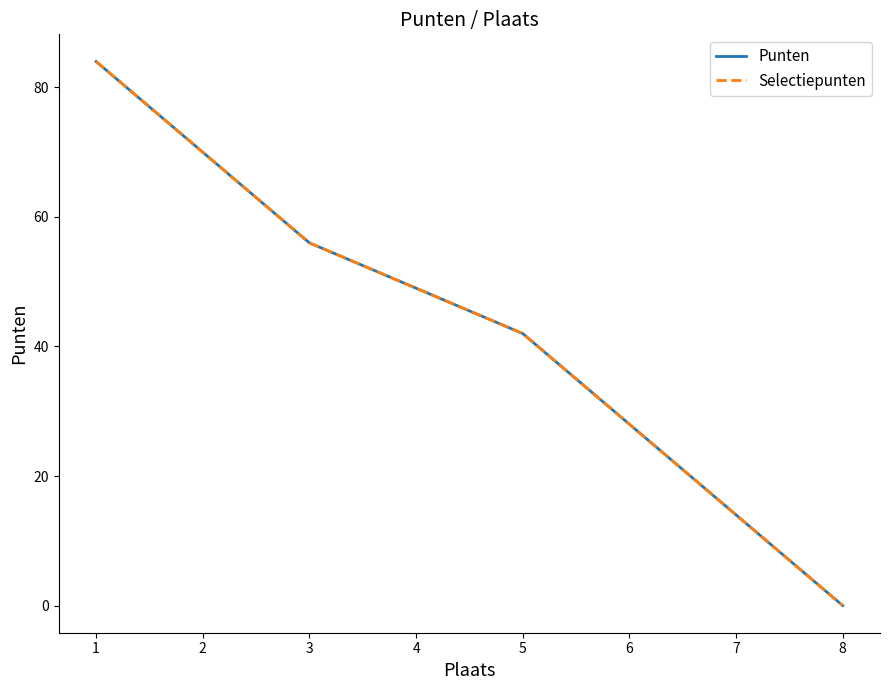

How many data points does each series have?

8